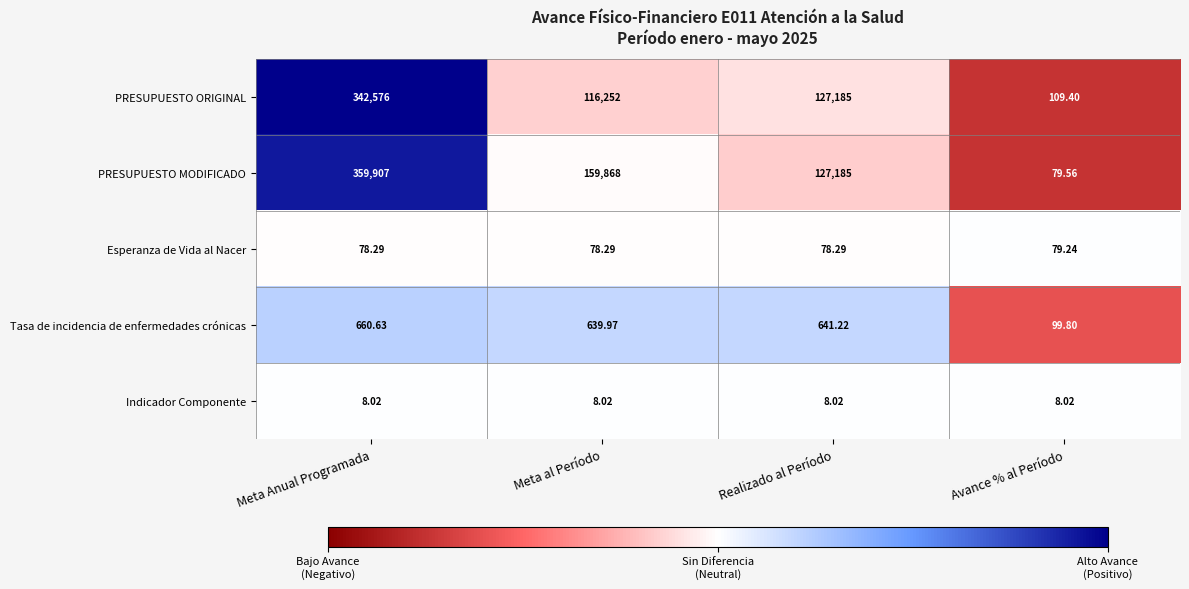

At which label does PRESUPUESTO ORIGINAL first exceed 127185?

Meta Anual Programada